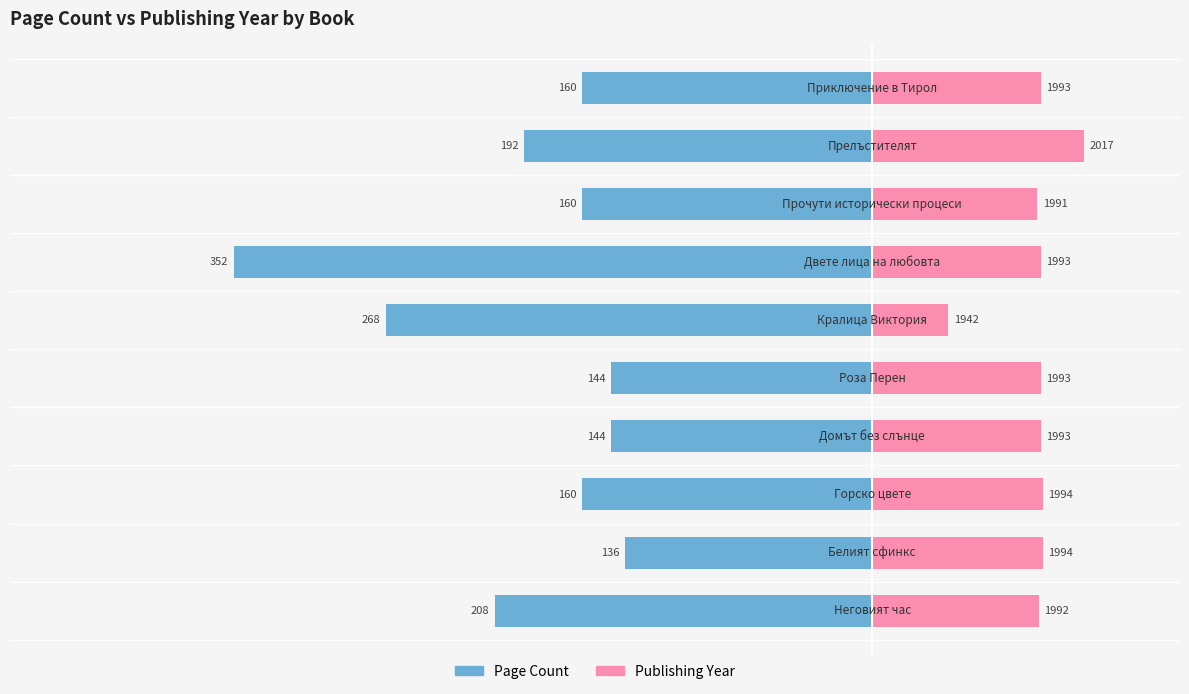

Which series has the largest total across all categories?

Publishing Year (−1900)